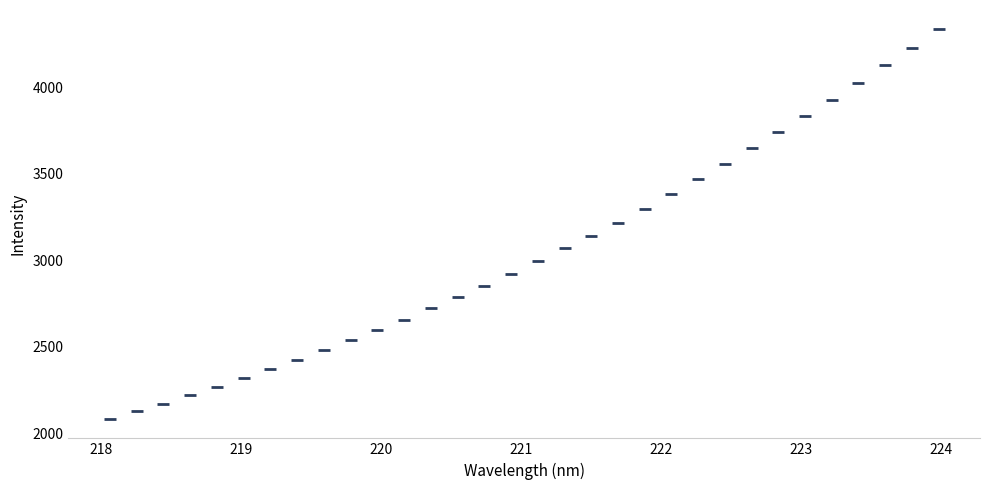

What is the range of Y values (max minus min)?

2248.7